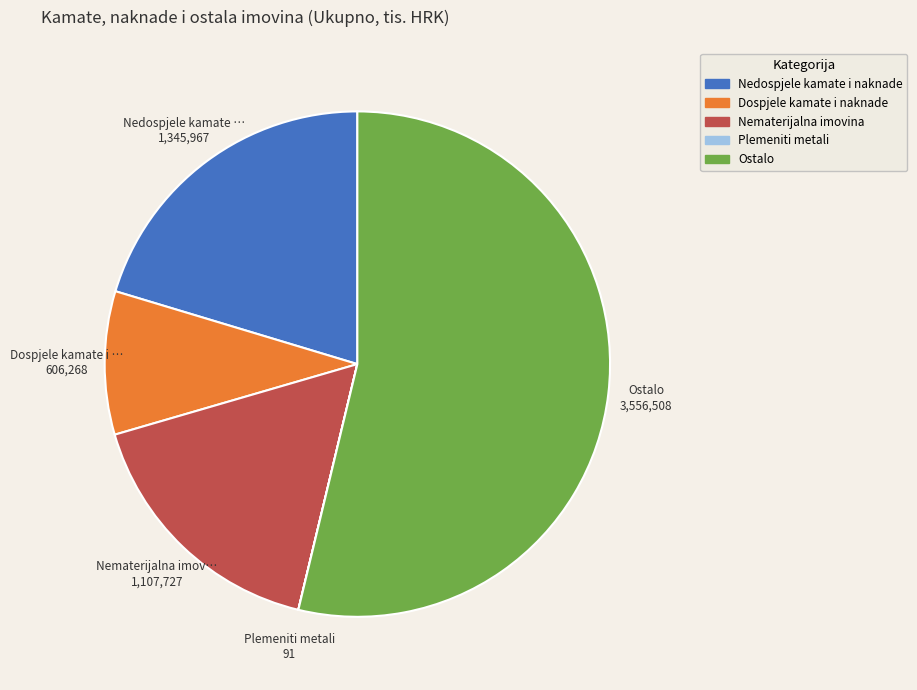

What is the largest slice in the pie chart?

Ostalo